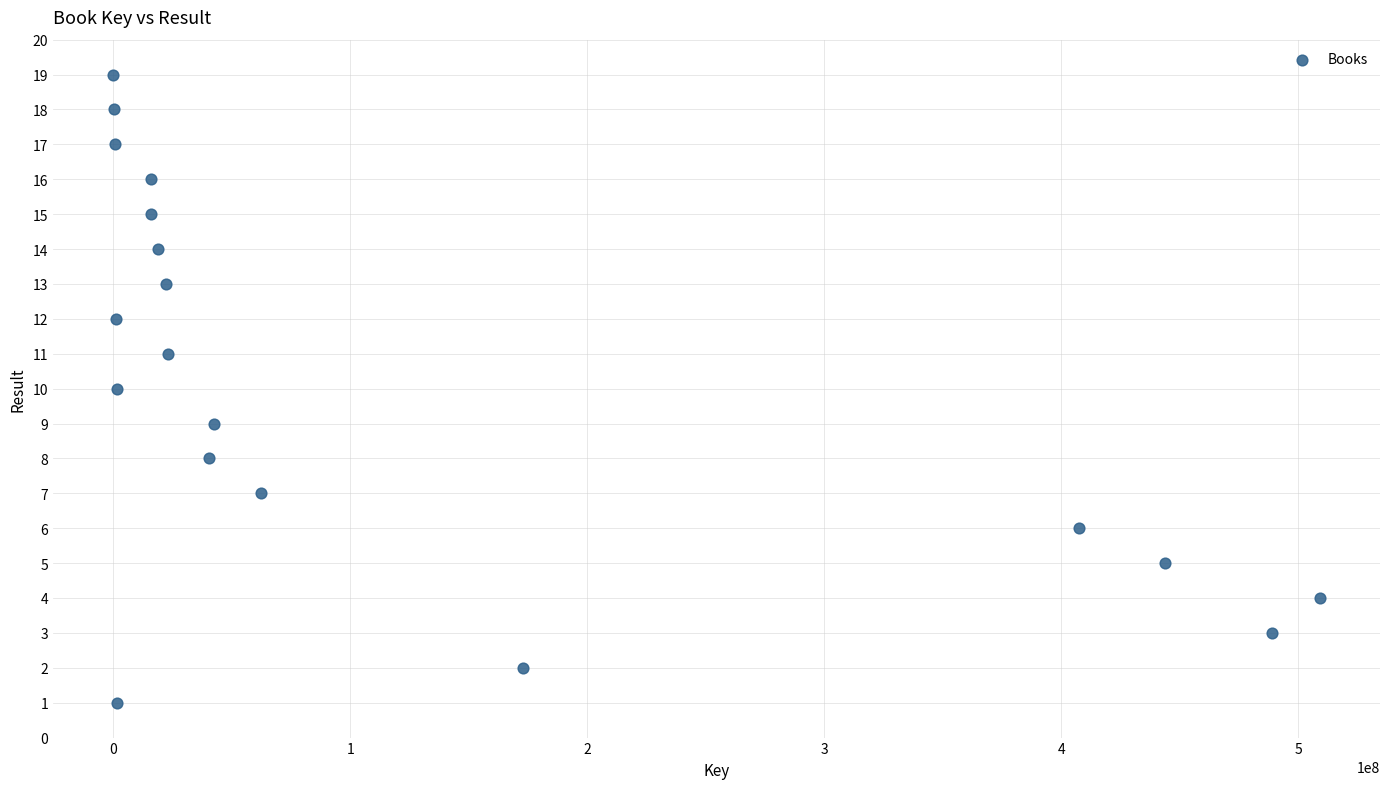

What is the range of Y values (max minus min)?

18